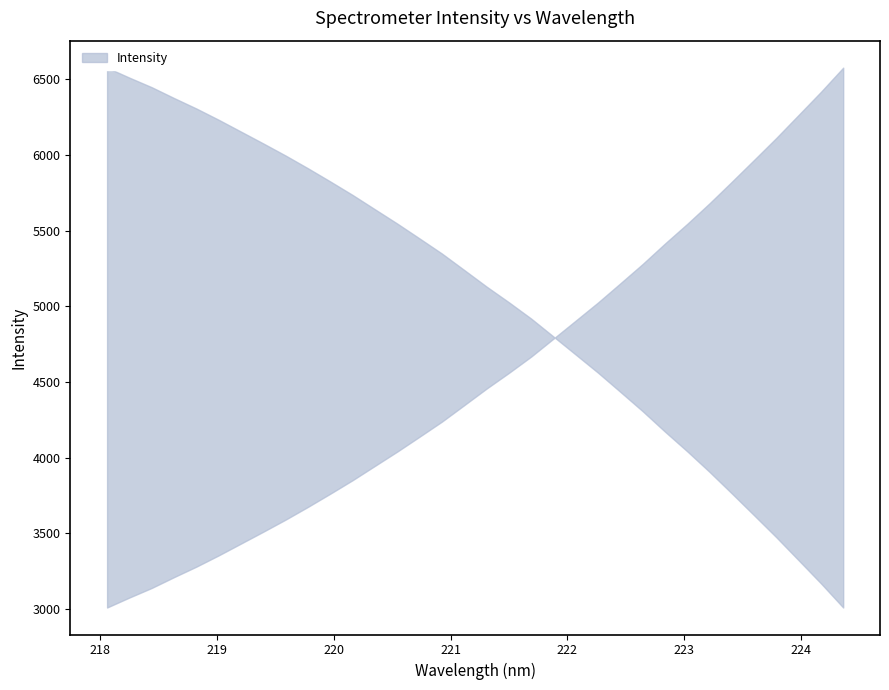

What is the value of the 4th point from the left?

3211.8